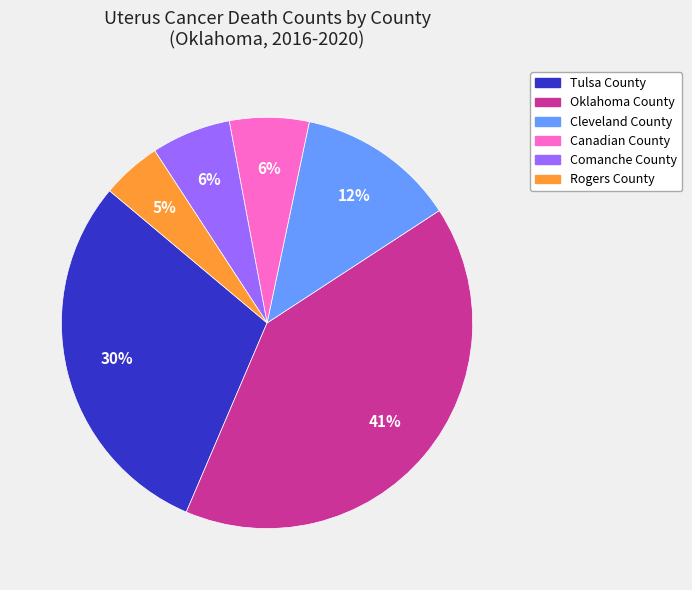

Is it true that Cleveland County is 12% of the pie?

True